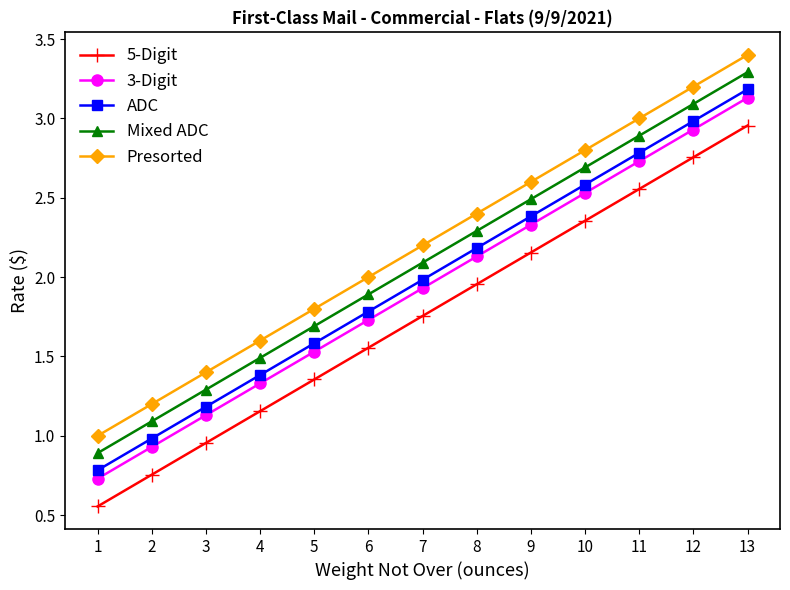

True or false: 5-Digit has a value of 1.2 at 2.

False